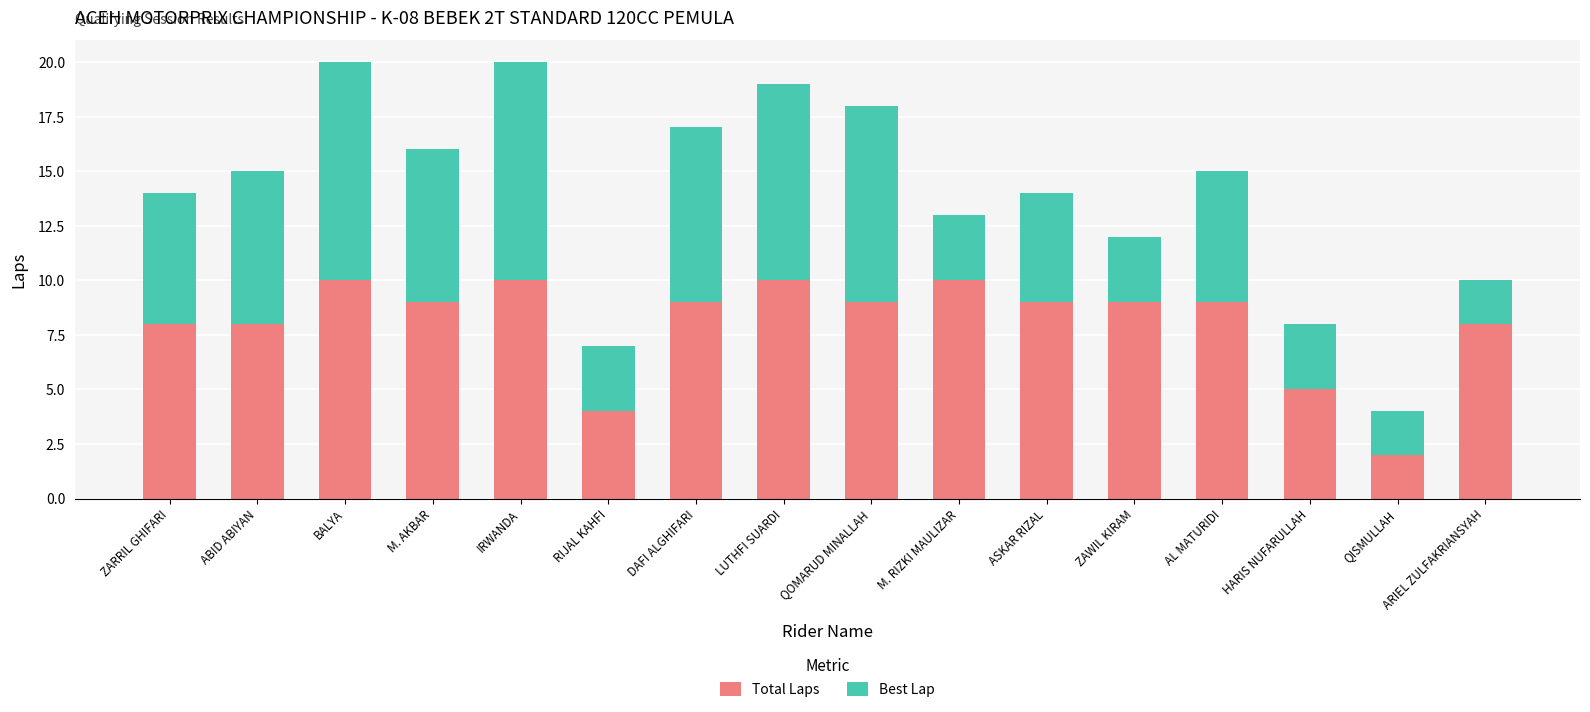

At which label does Total Laps reach its minimum?

QISMULLAH